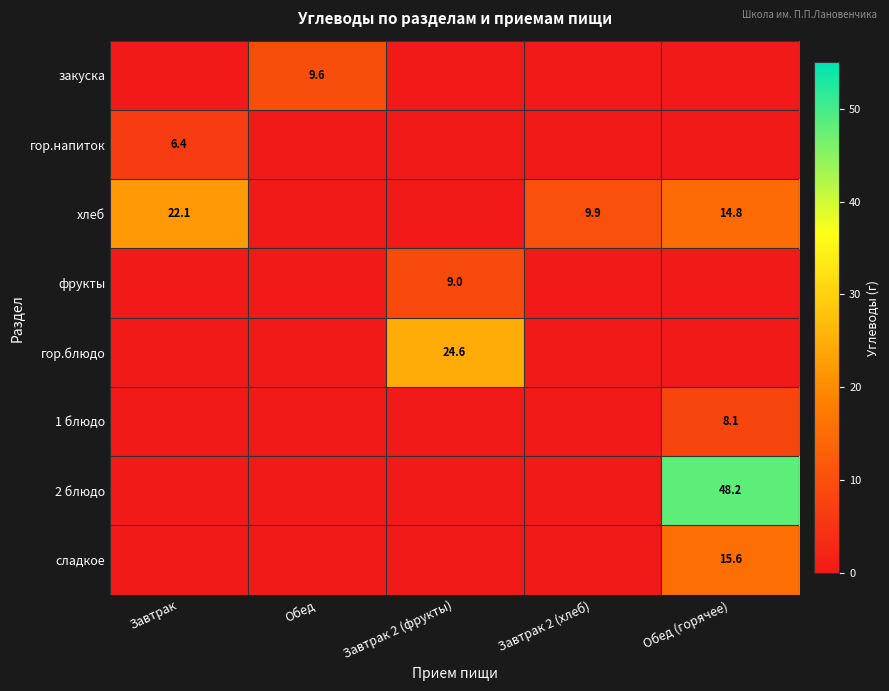

True or false: гор.блюдо has a value of 24.6 at Завтрак 2 (фрукты).

True